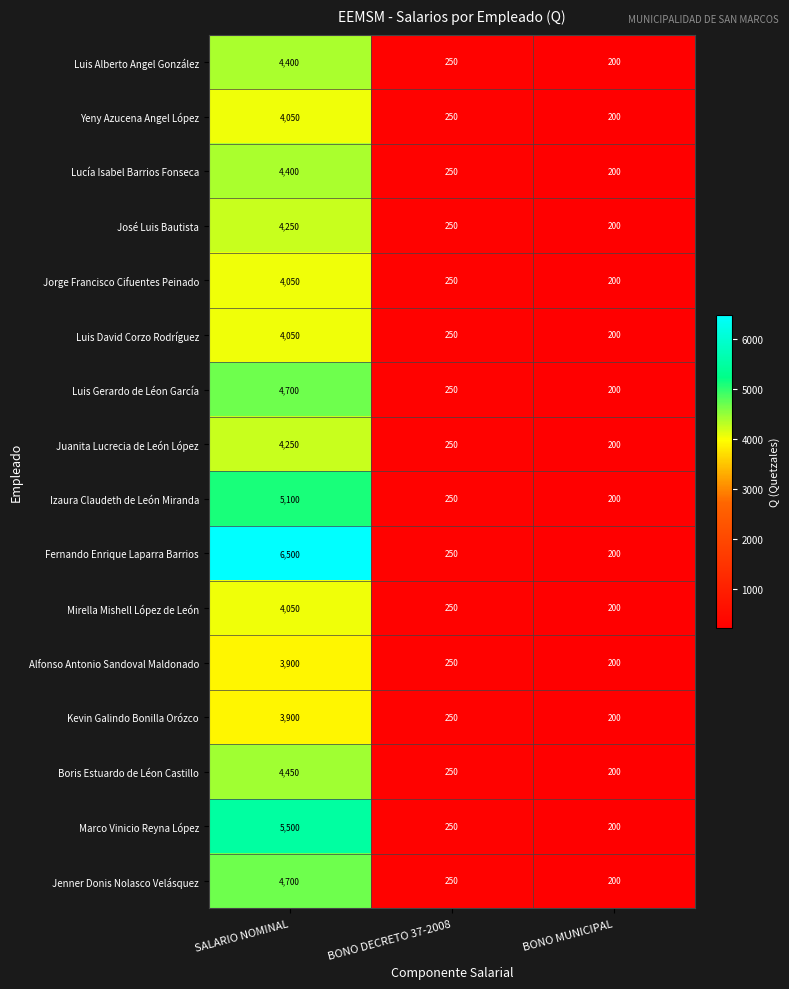

At how many categories does at least one series exceed 1709?

1